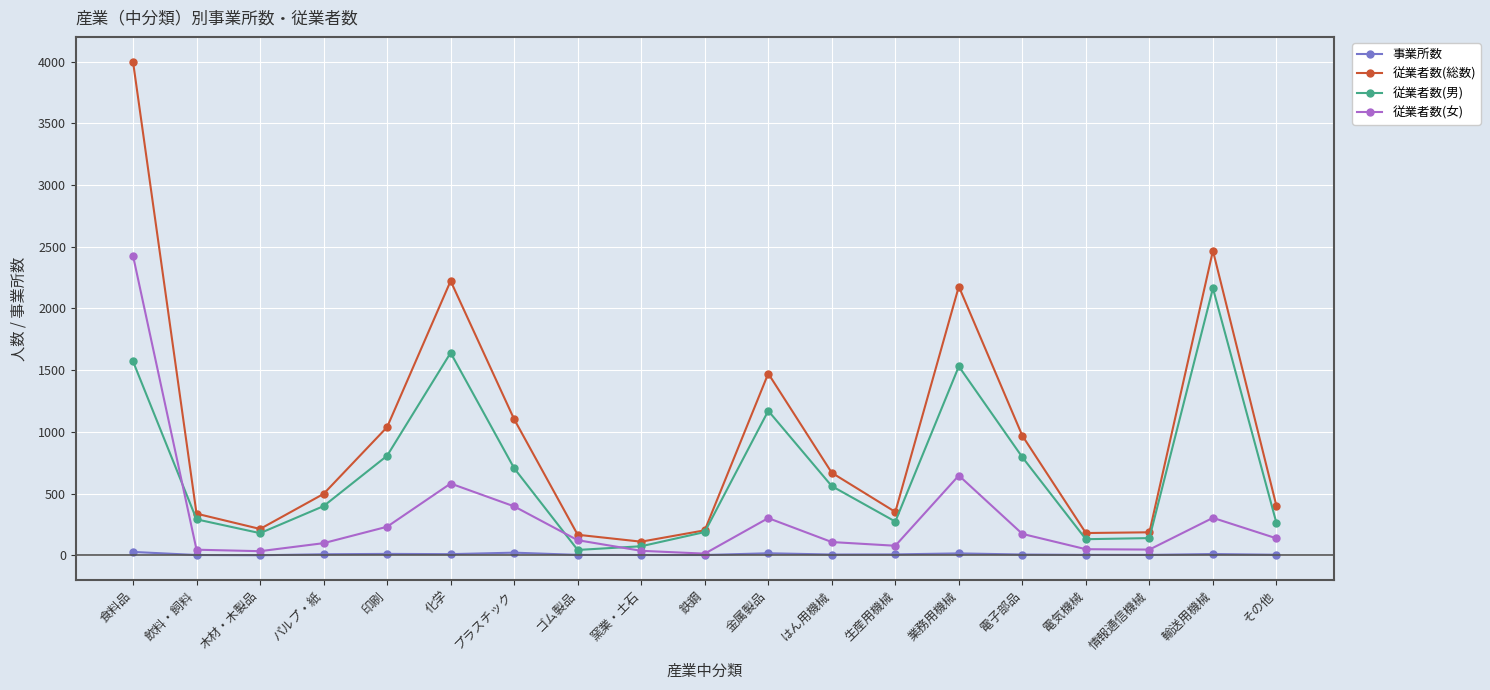

How many data points does each series have?

19